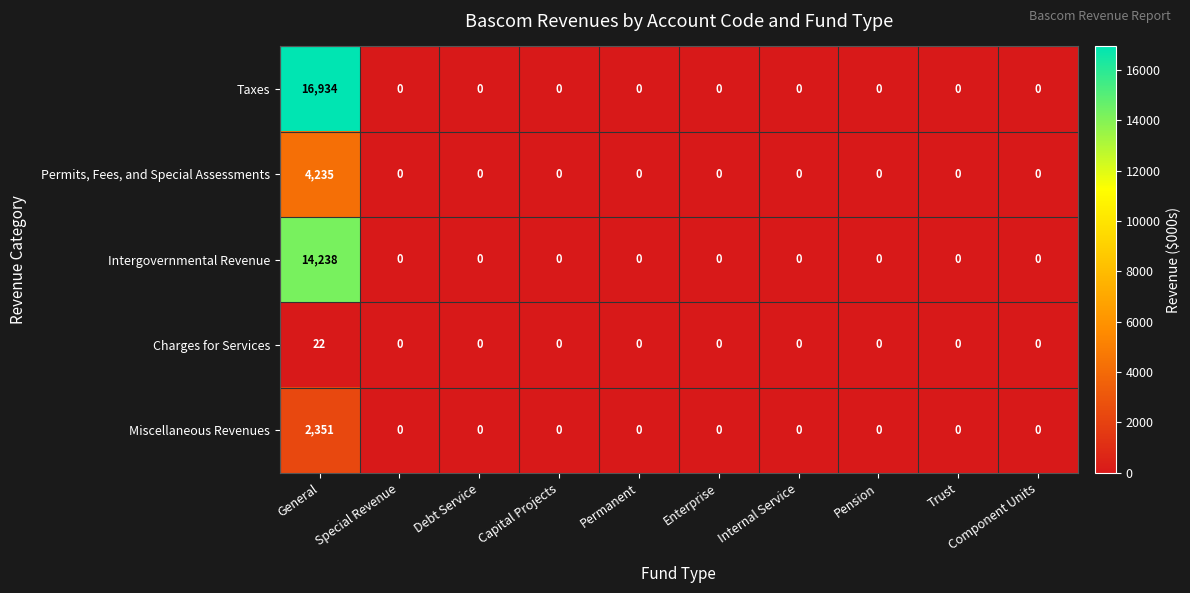

How many categories are shown in the chart?

10